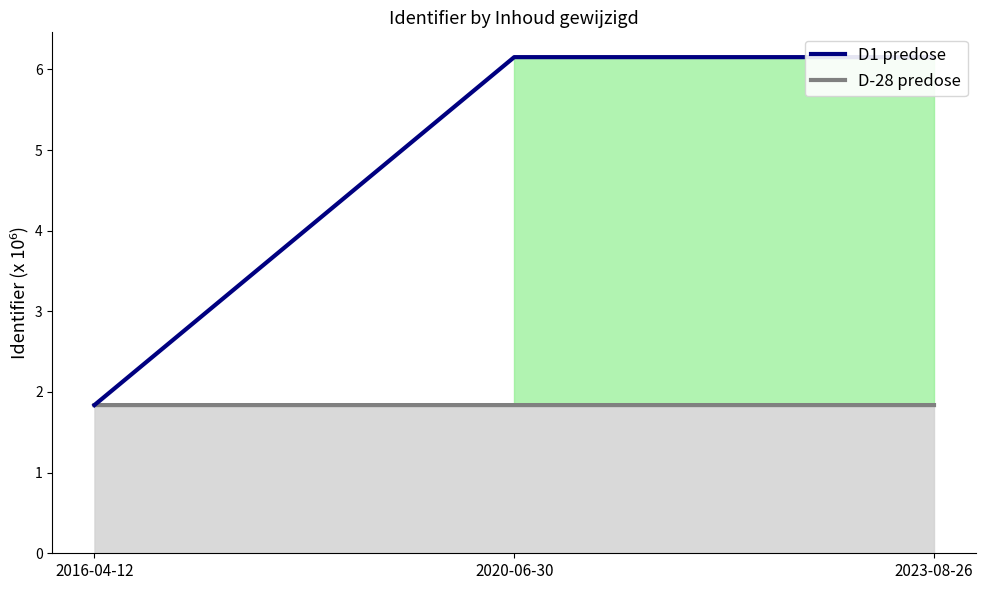

What is the maximum value for D-28 predose?

1.8